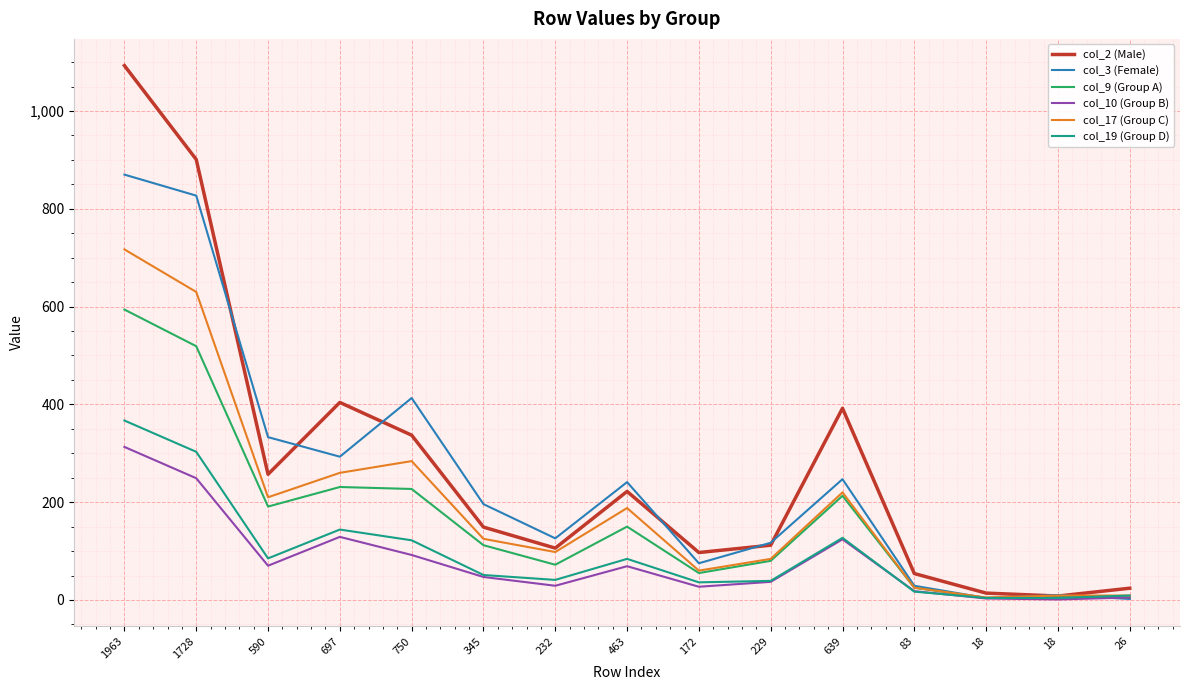

List the labels in order of col_9 (Group A) value, largest first.

1963, 1728, 697, 750, 639, 590, 463, 345, 229, 232, 172, 83, 18, 26, 18